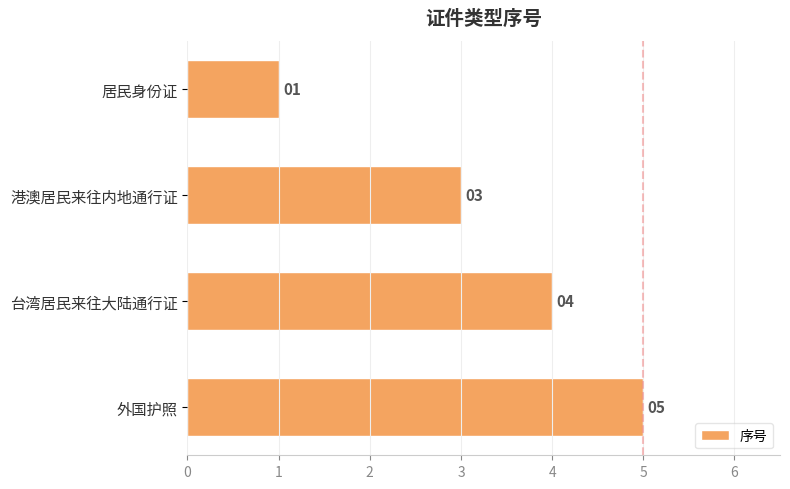

At which label is the value closest to 3?

港澳居民来往内地通行证